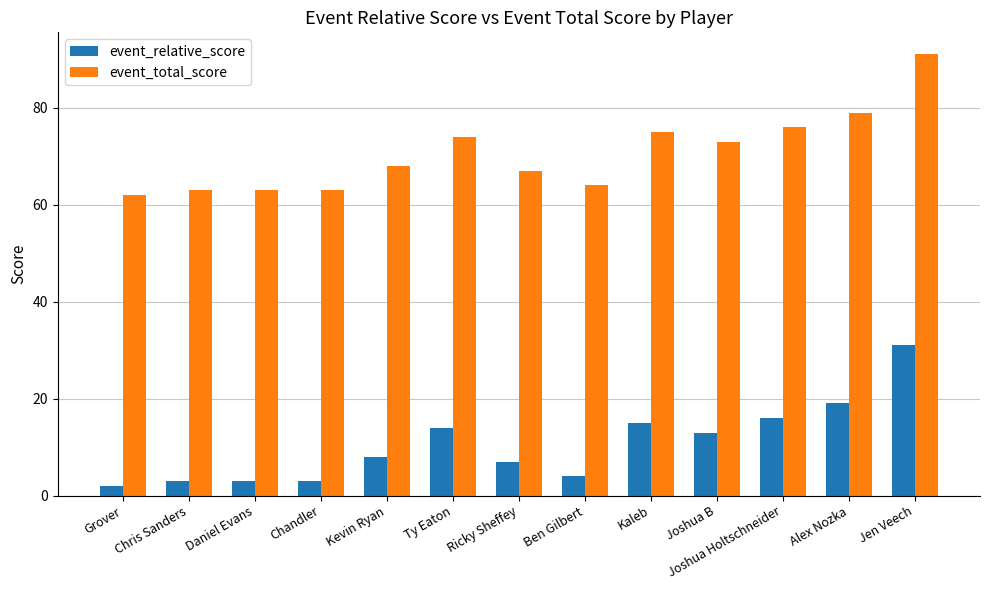

How many data points in event_total_score are less than 68?

6